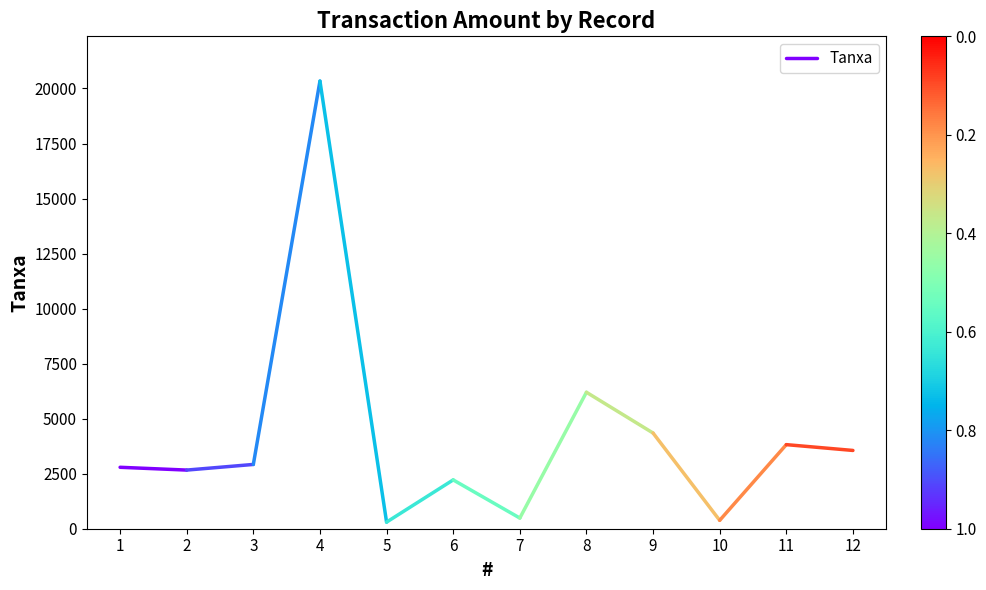

Which category has the lowest value across all series?

2